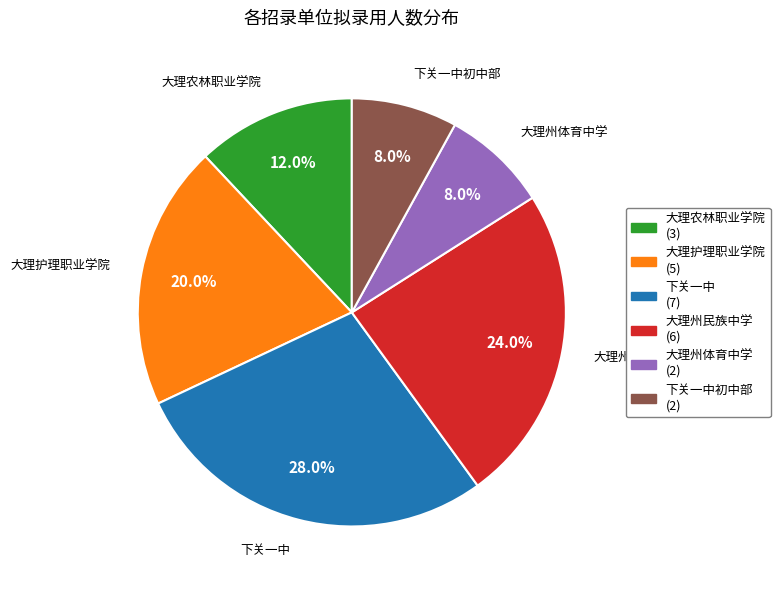

Which slice is the largest?

下关一中 (7)